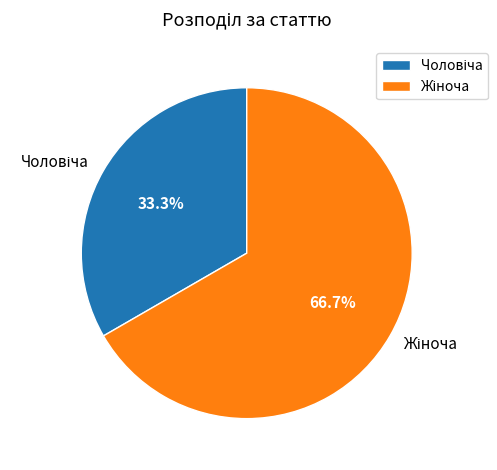

Is there a majority slice in this chart?

Yes